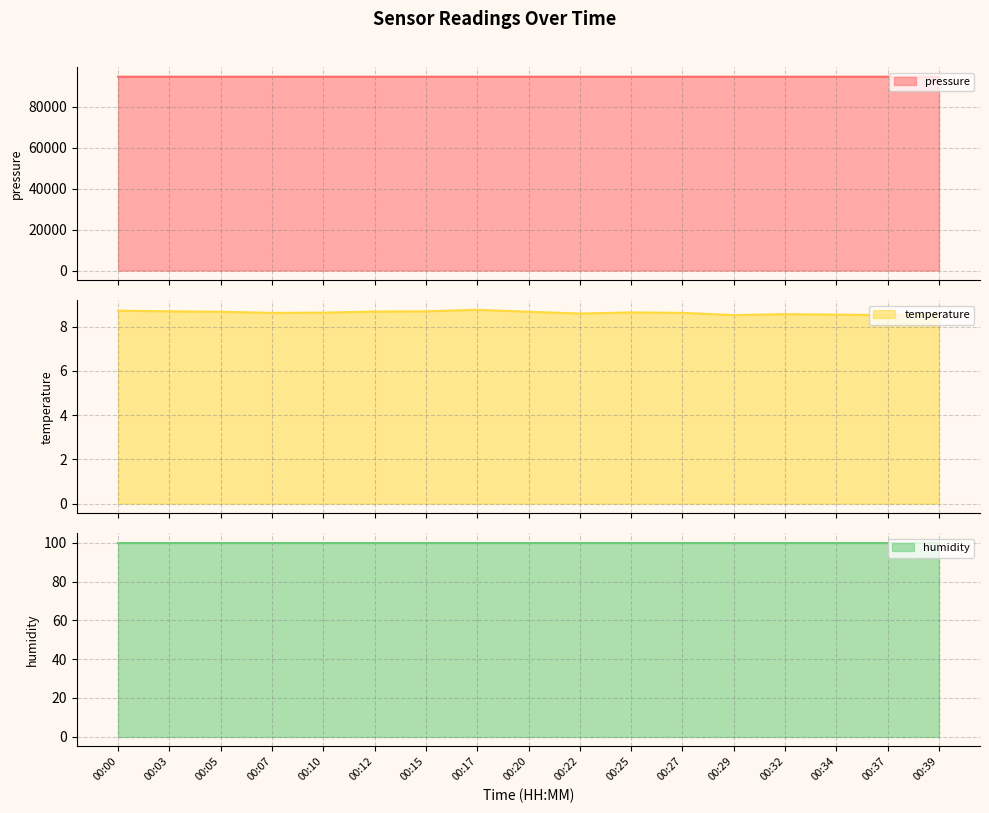

Count the temperature values in the range 8 to 9.

17